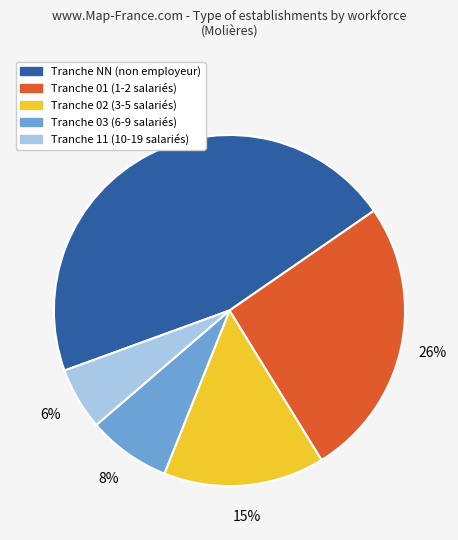

To the nearest percent, what is the difference between the largest and smallest slice percentages?

40%